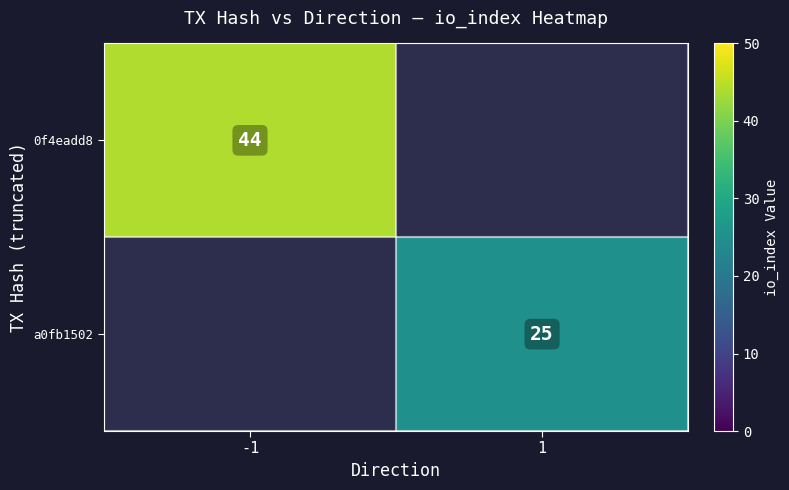

The value of 0f4eadd8 at -1 is 44. True or false?

True